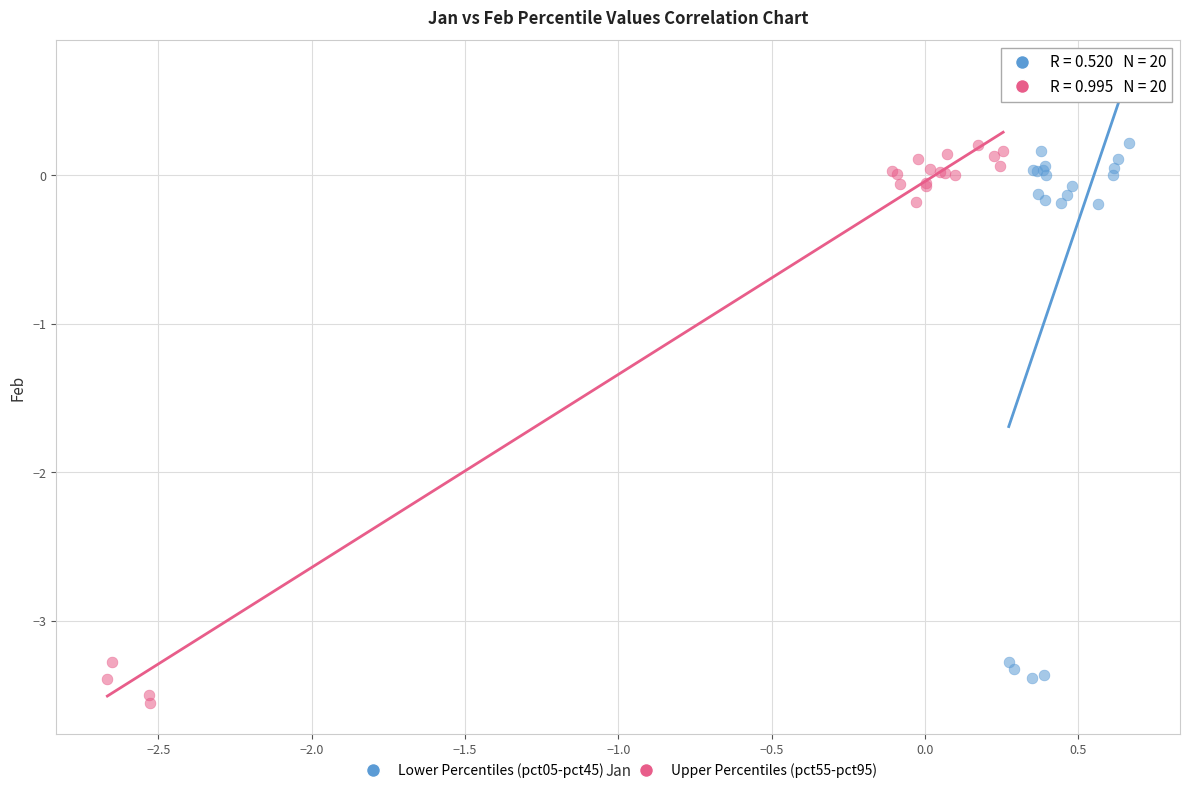

Which series has the largest Y range (max minus min)?

Upper Percentiles (pct55-pct95)